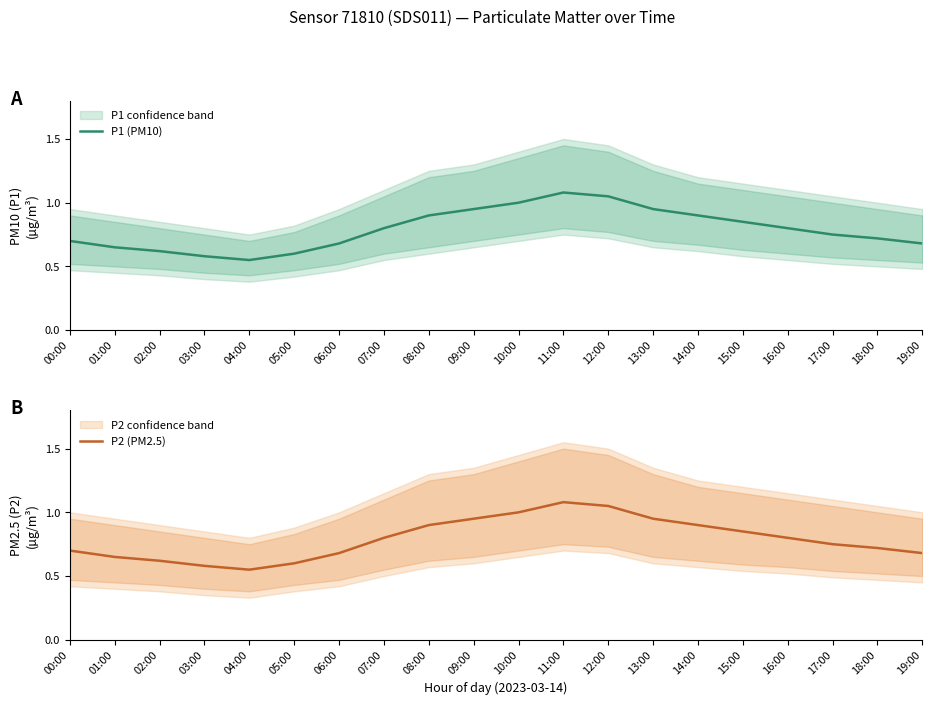

True or false: P2 (PM2.5) has a value of 1.3 at 08:00.

False